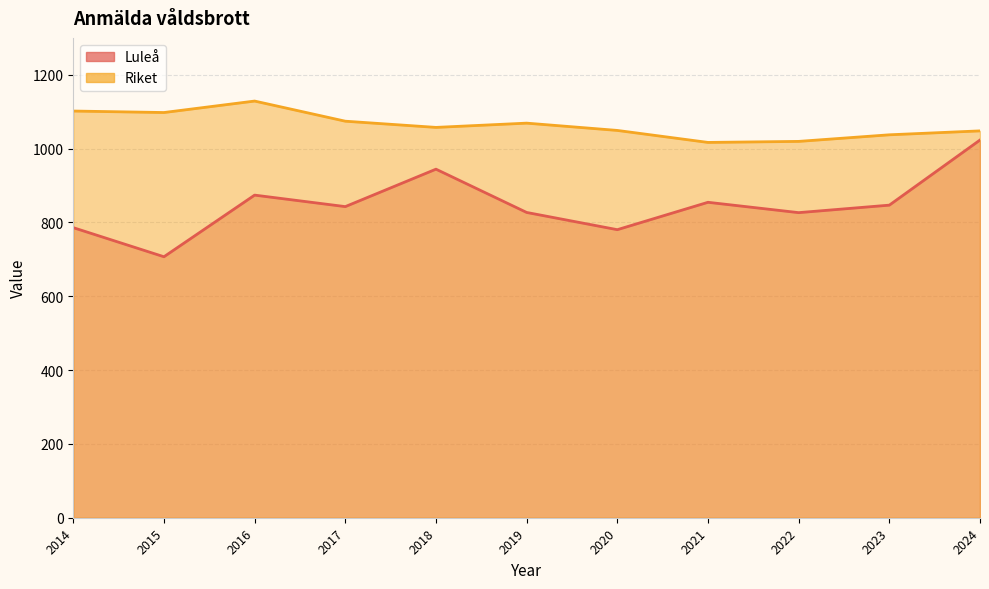

What are all the series names shown in the legend?

Luleå, Riket